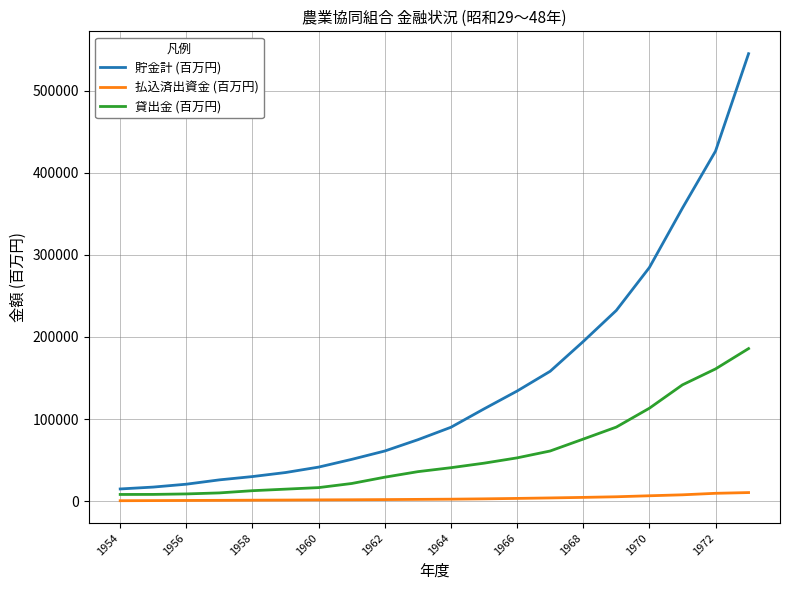

True or false: 払込済出資金 (百万円) and 貯金計 (百万円) cross at least once.

False